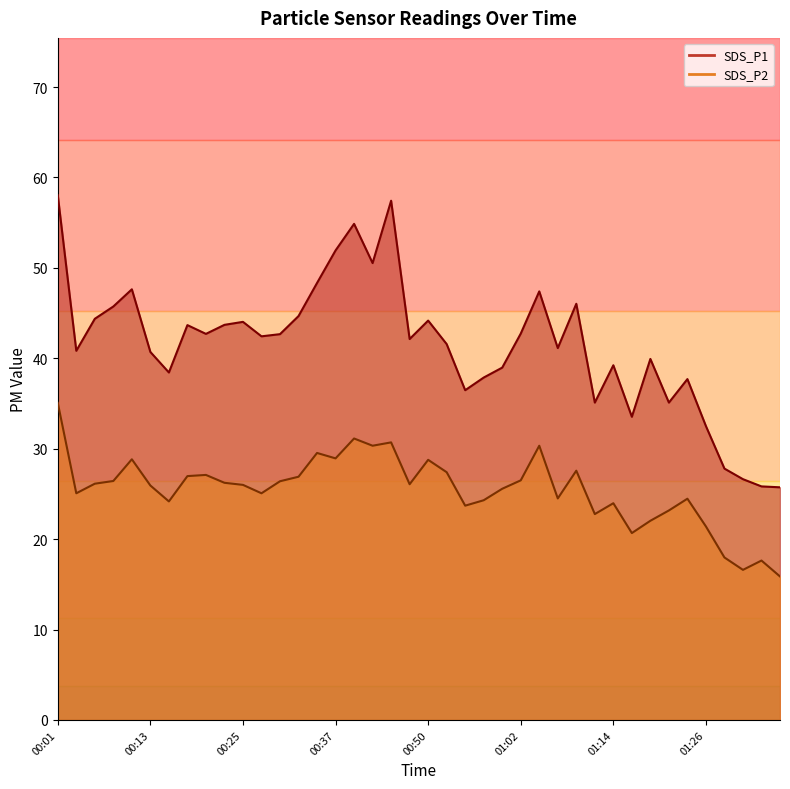

At which label is SDS_P1 closest to 41?

01:06